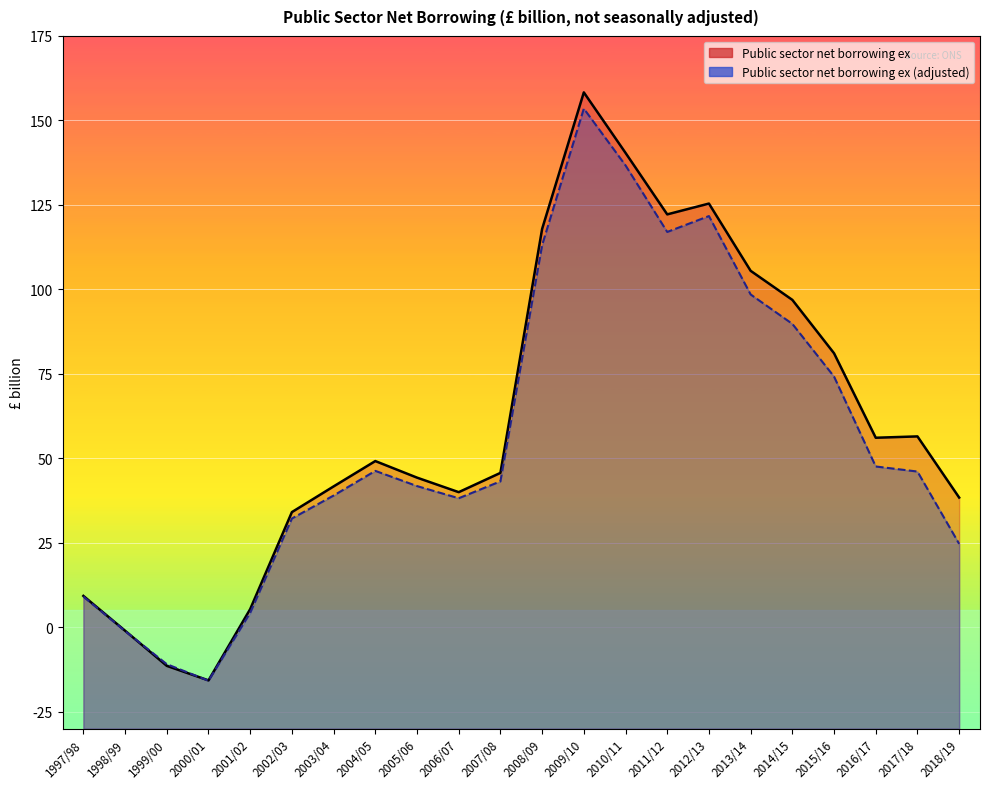

At how many categories does at least one series exceed 65?

8